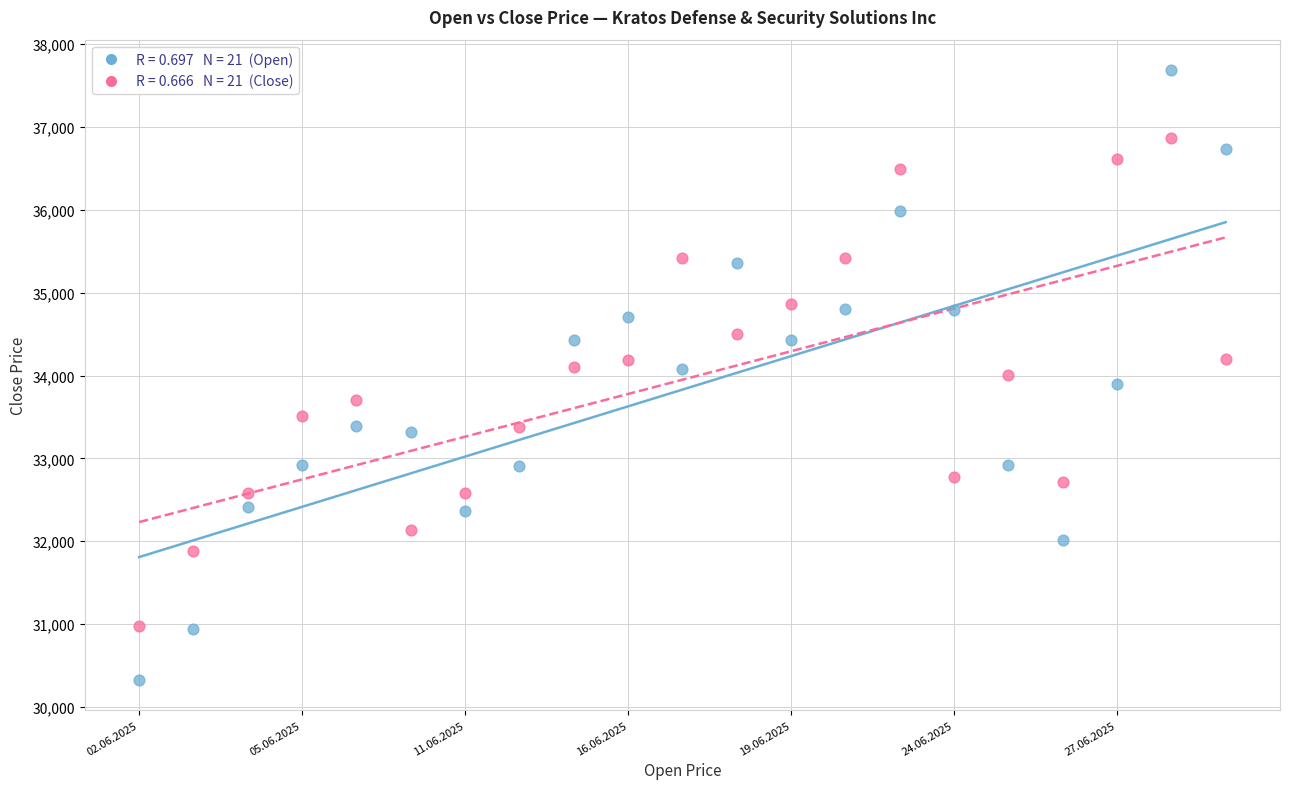

Count the number of points in this scatter plot.

42